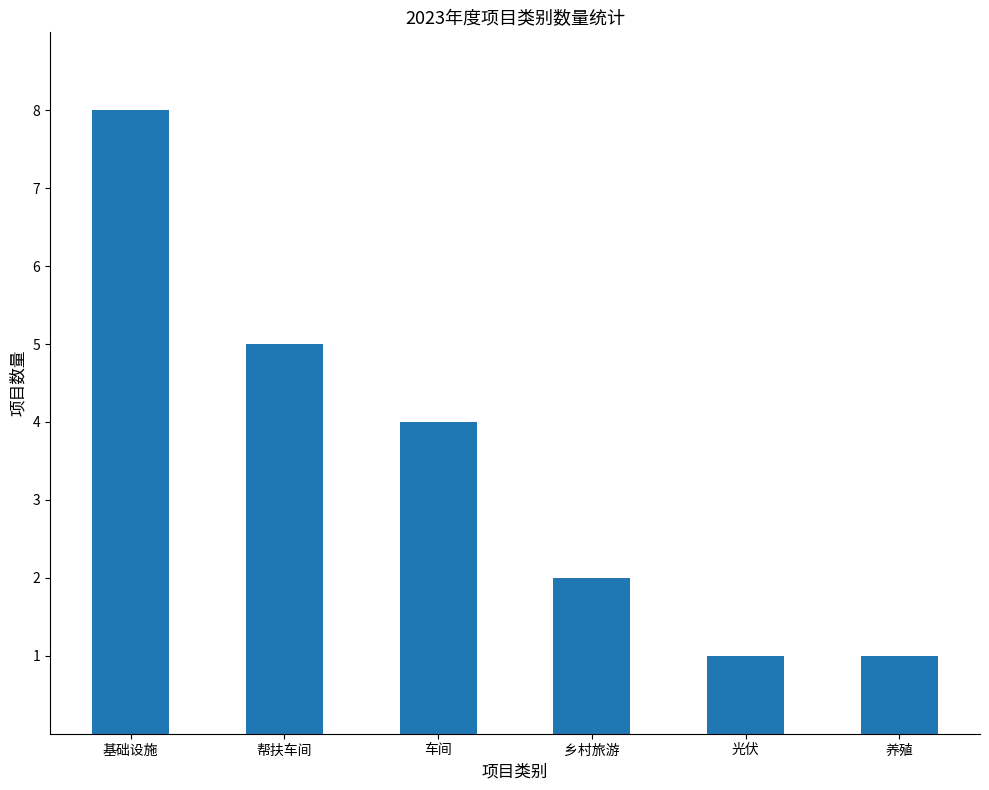

What is the value of the 1st bar from the left?

8